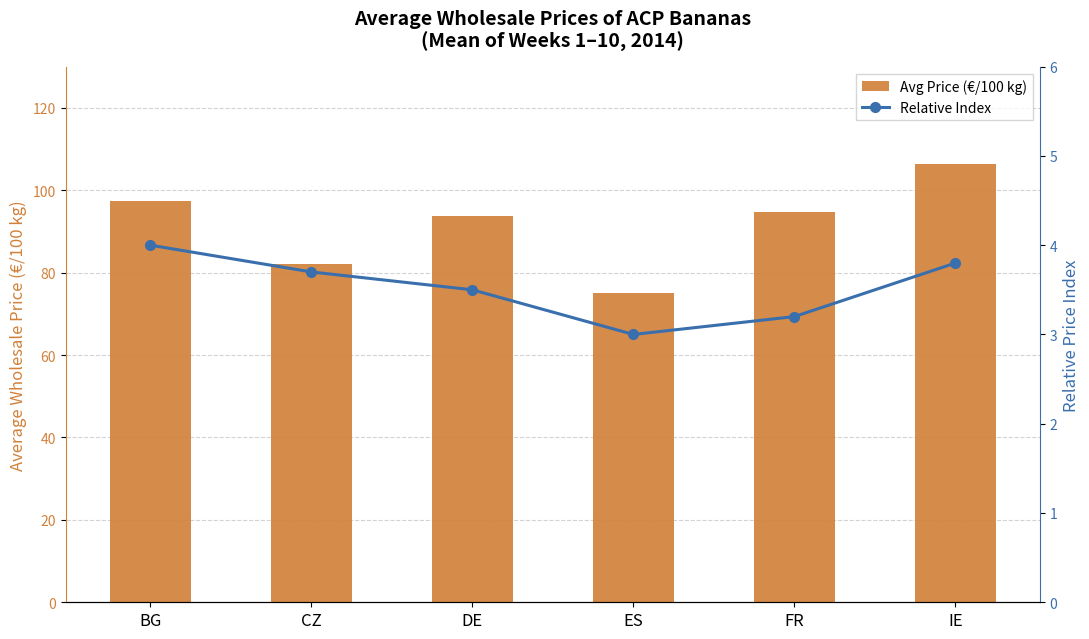

What is the label of the 3rd bar from the left?

DE